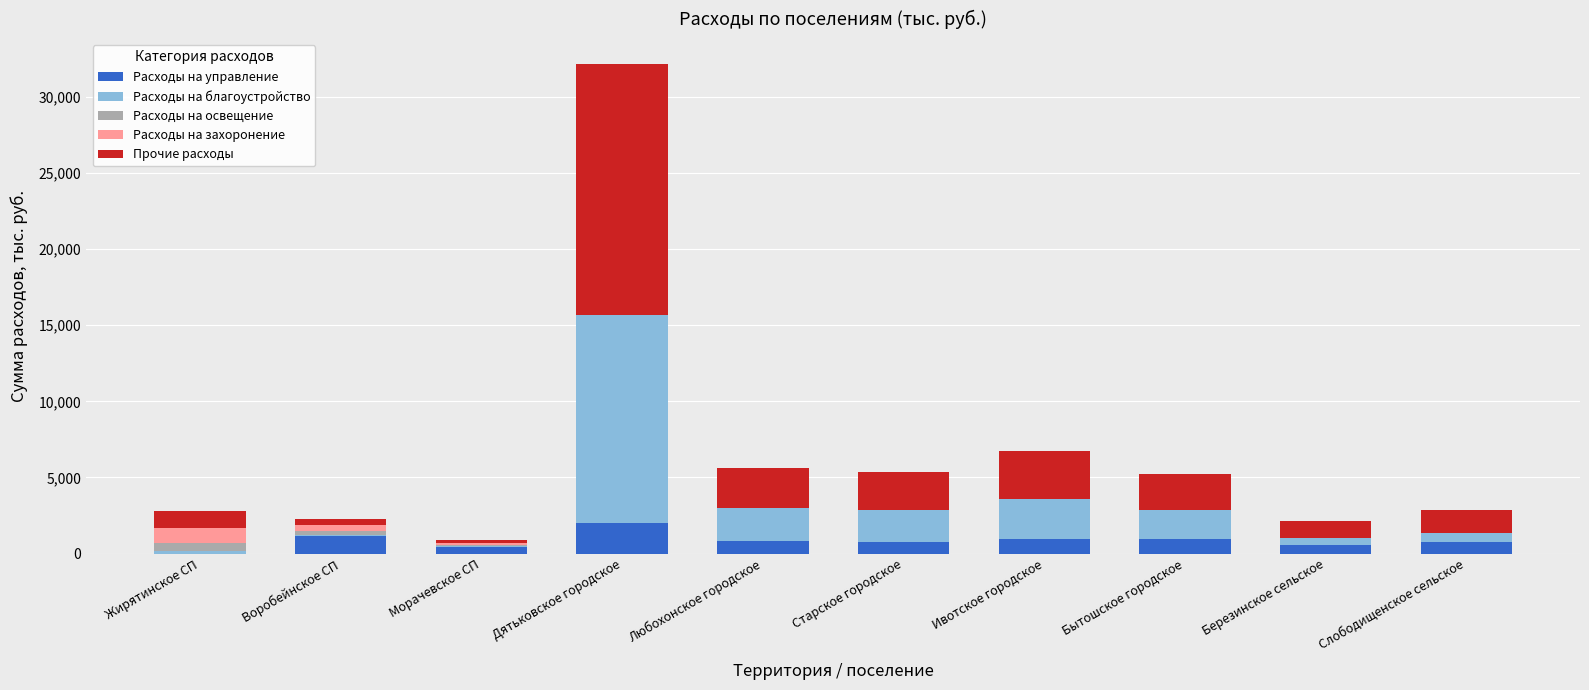

What is the maximum value for Расходы на управление?

2001.1